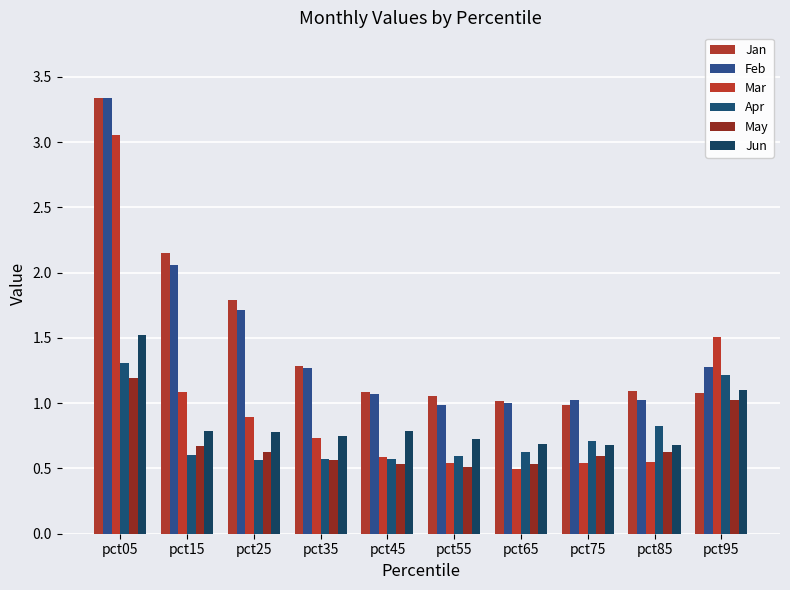

How many bars are there in each group?

6